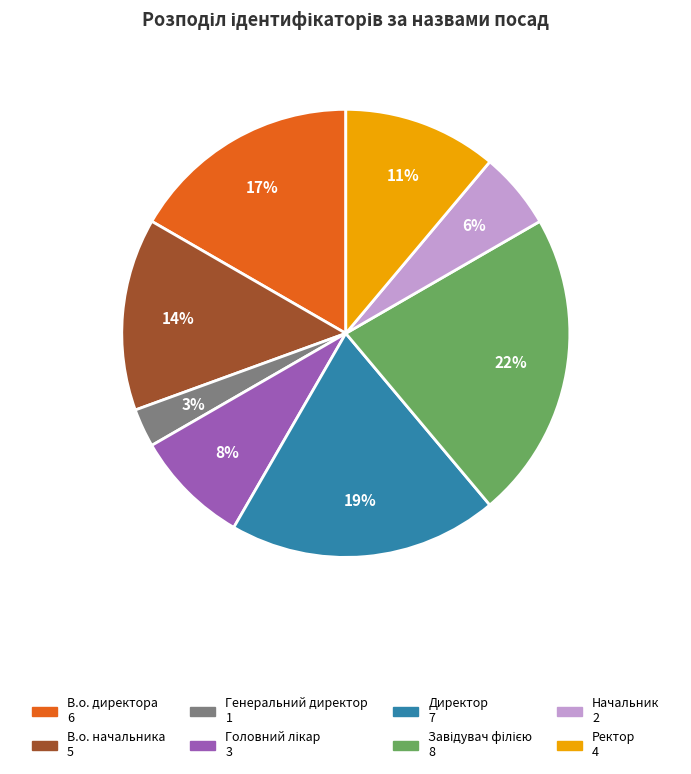

Is there a majority slice in this chart?

No